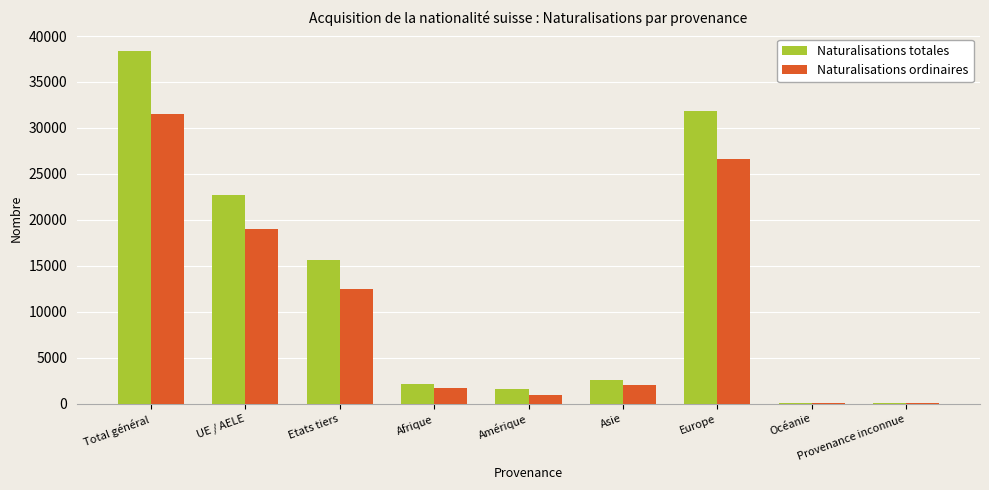

What is the maximum value for Naturalisations totales?

38344